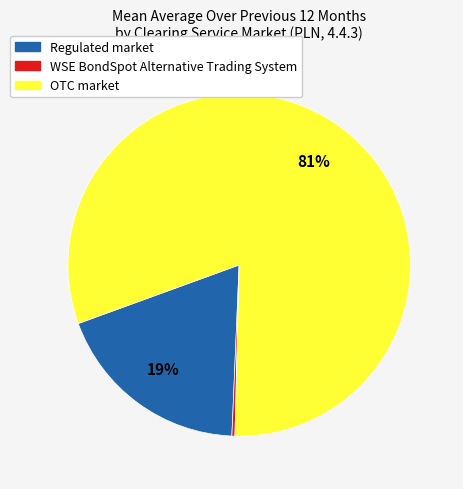

To the nearest percent, what is the average slice percentage?

33%